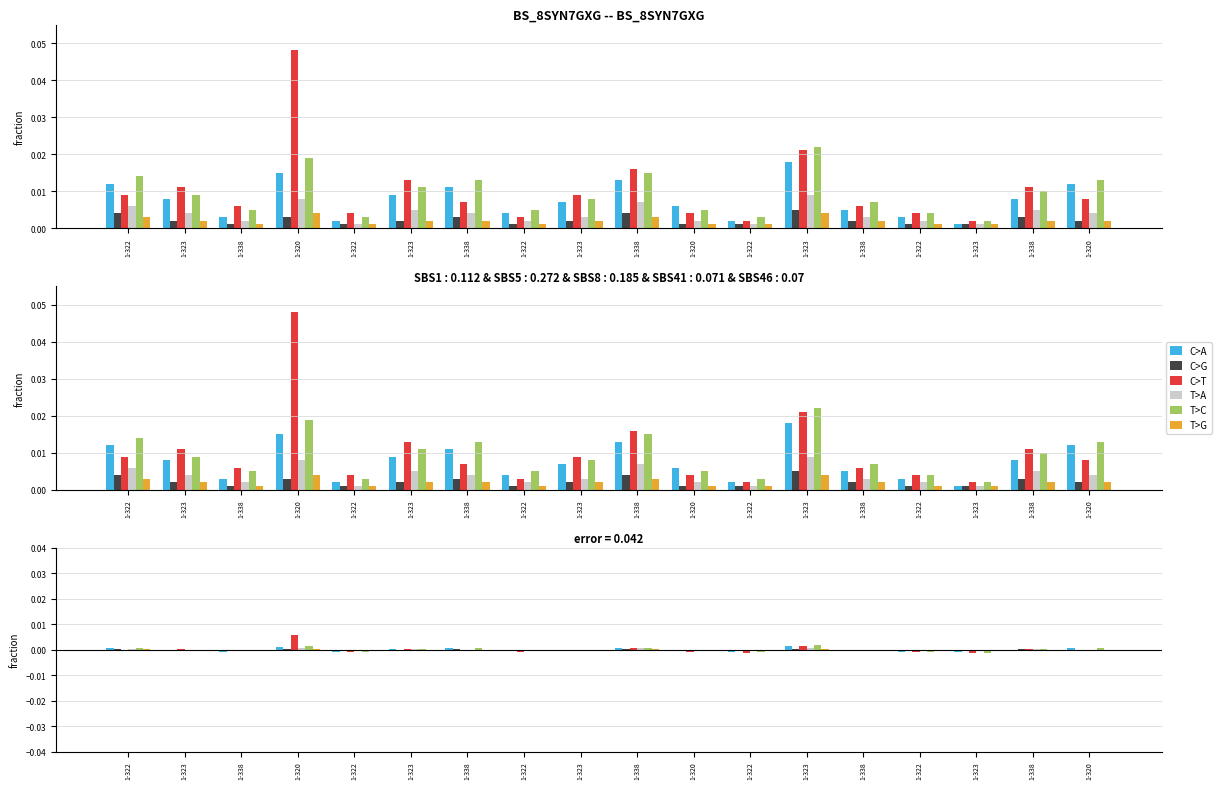

What are all the series names shown in the legend?

C>A, C>G, C>T, T>A, T>C, T>G